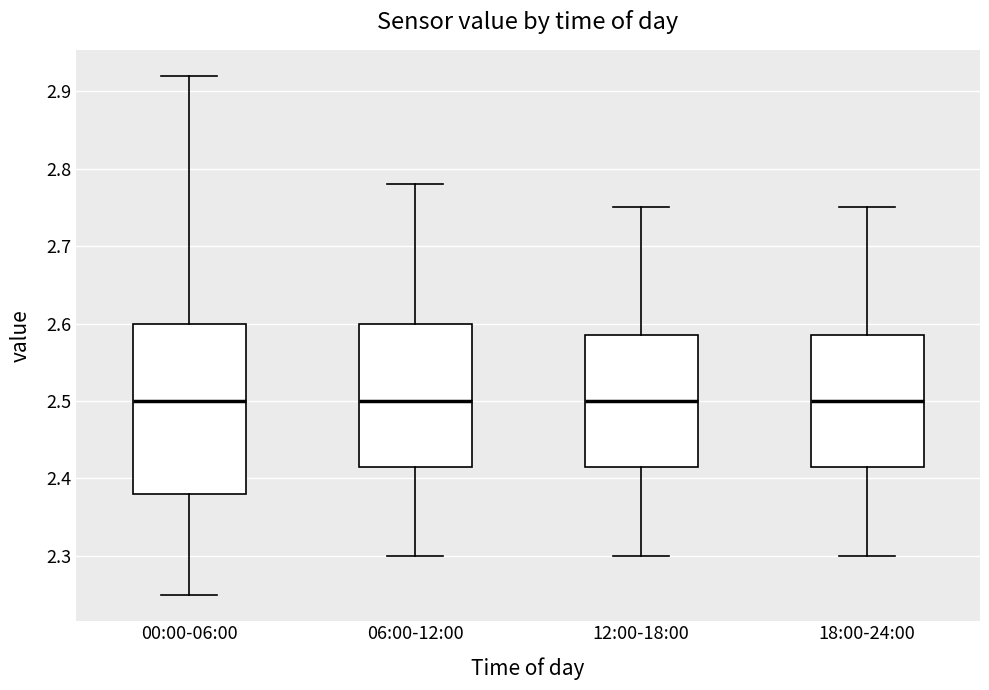

Which box is the tallest, from its lower edge to its upper edge?

00:00-06:00